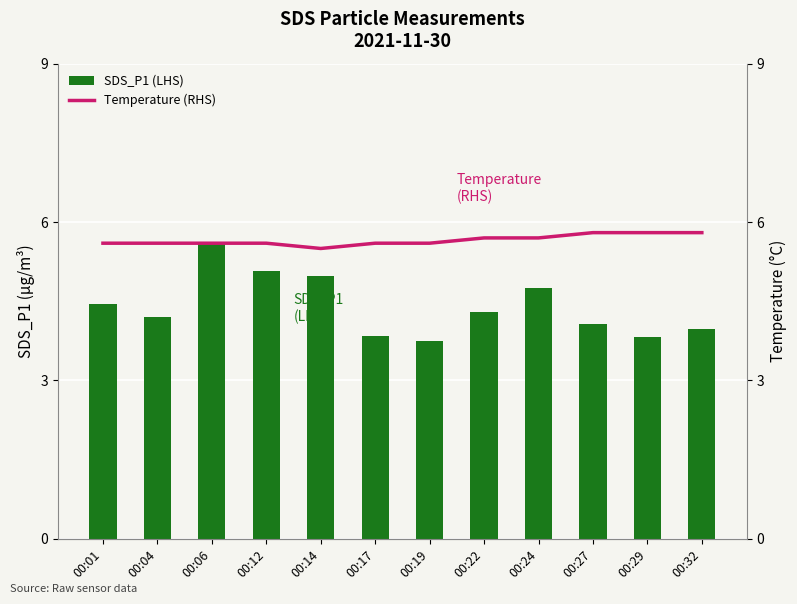

What is the average value of the Temperature (RHS) series?

5.7